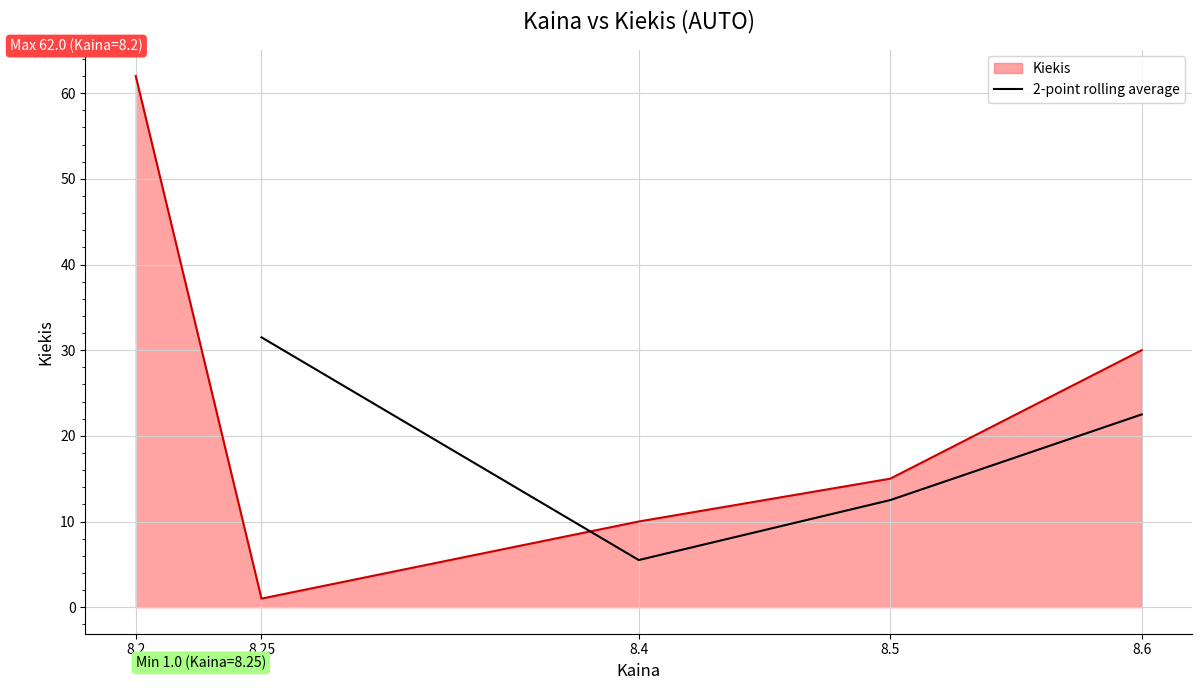

How many points are lower than both their immediate neighbors (excluding endpoints)?

1